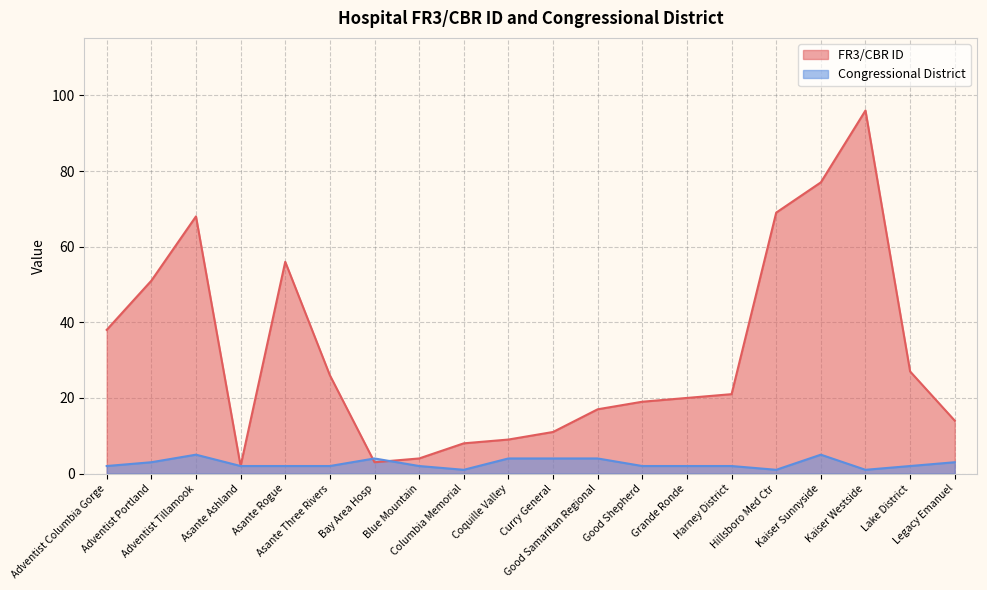

Between which two adjacent categories do Congressional District and FR3/CBR ID first intersect?

Asante Three Rivers and Bay Area Hosp